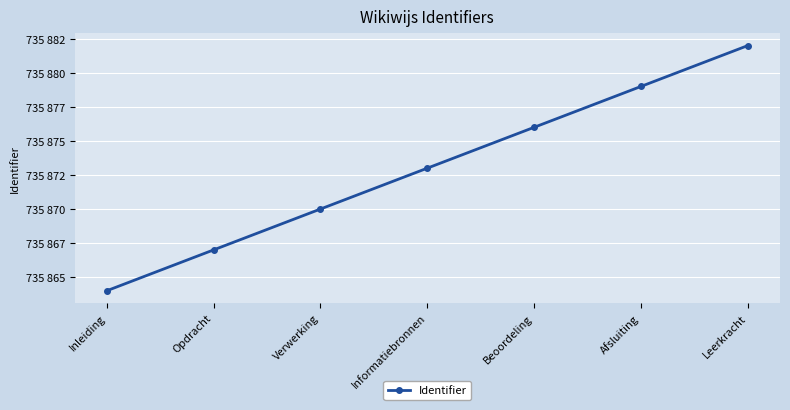

What is the difference between the values at Inleiding and Informatiebronnen?

9